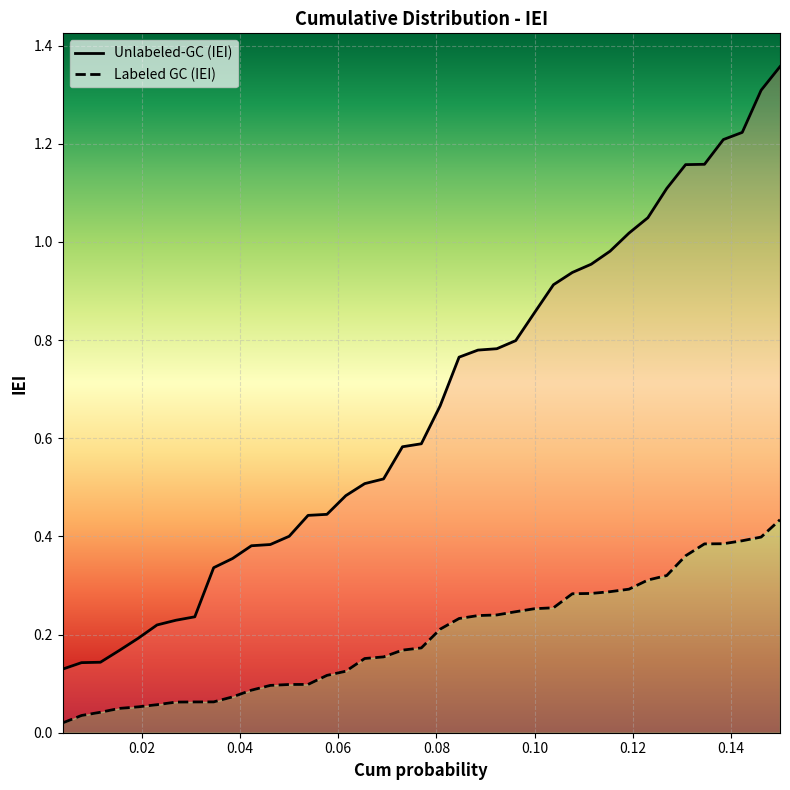

What is the maximum value shown in the chart?

1.4